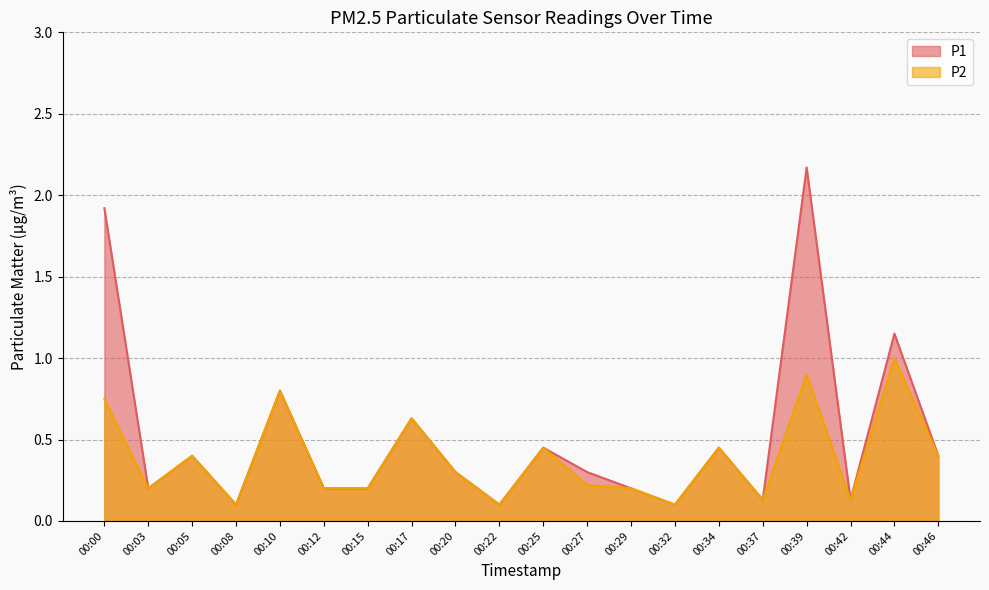

At which label does P1 reach its peak?

00:39